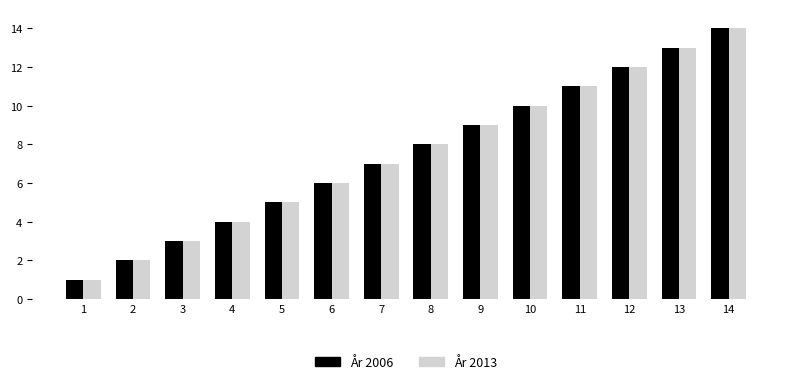

What is the difference between the maximum and minimum values in the År 2013 series?

13